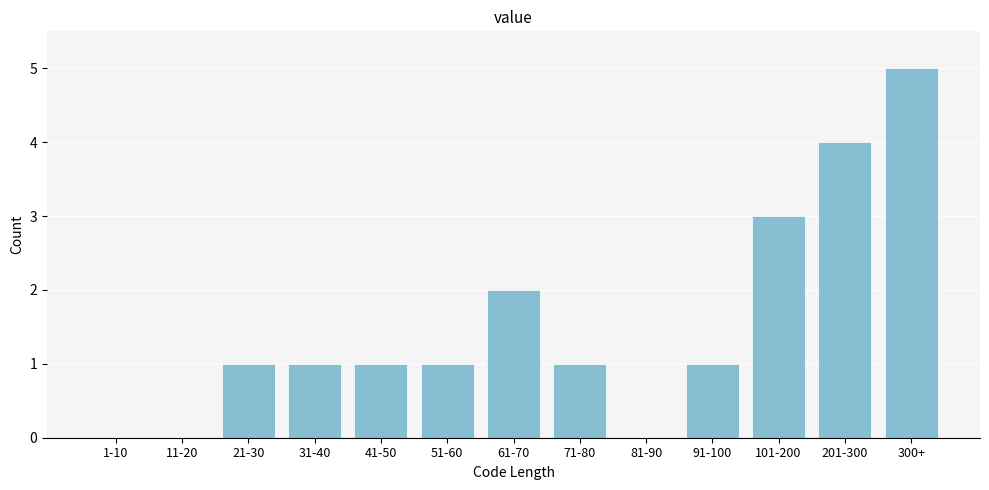

Reading left to right, transcribe all the data shown in this chart.

1-10=0	11-20=0	21-30=1	31-40=1	41-50=1	51-60=1	61-70=2	71-80=1	81-90=0	91-100=1	101-200=3	201-300=4	300+=5